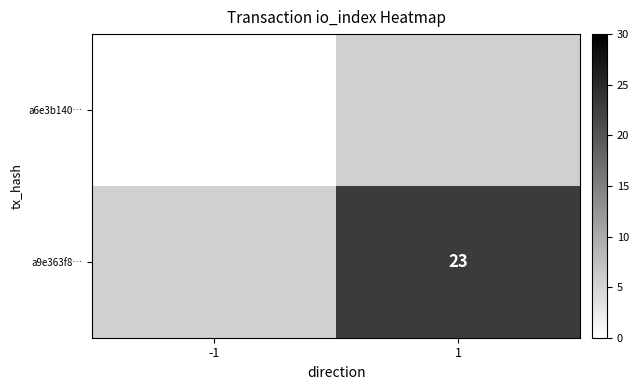

The value of a9e363f8… at 1 is 23. True or false?

True